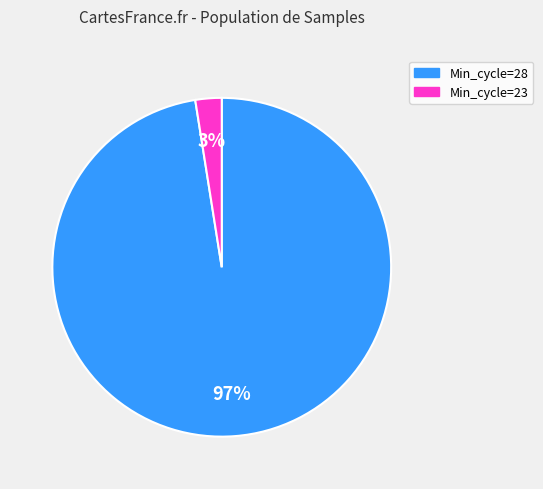

Is there any slice that represents more than half of the pie?

Yes